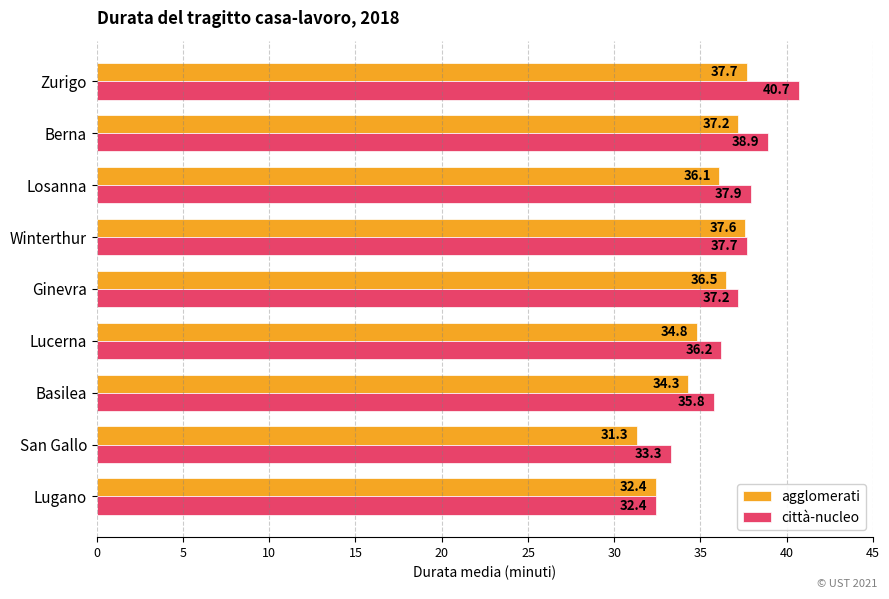

What is the maximum value for agglomerati?

37.7